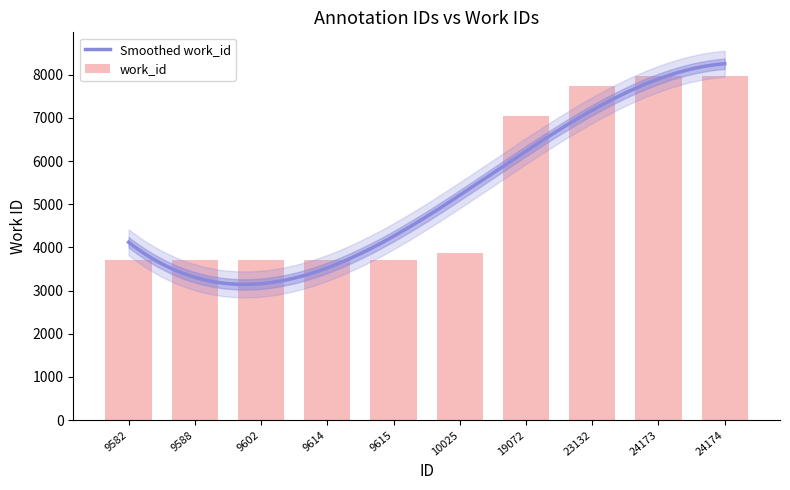

At which label does the data first exceed 3869?

19072